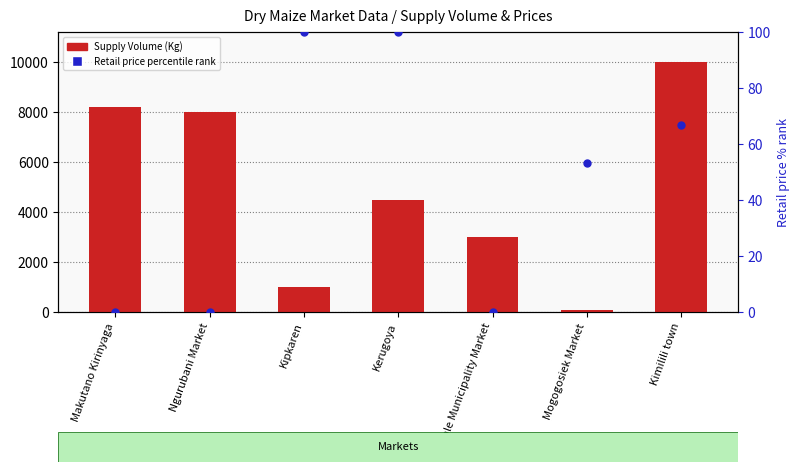

What are all the series names shown in the legend?

Supply Volume, Retail price percentile rank